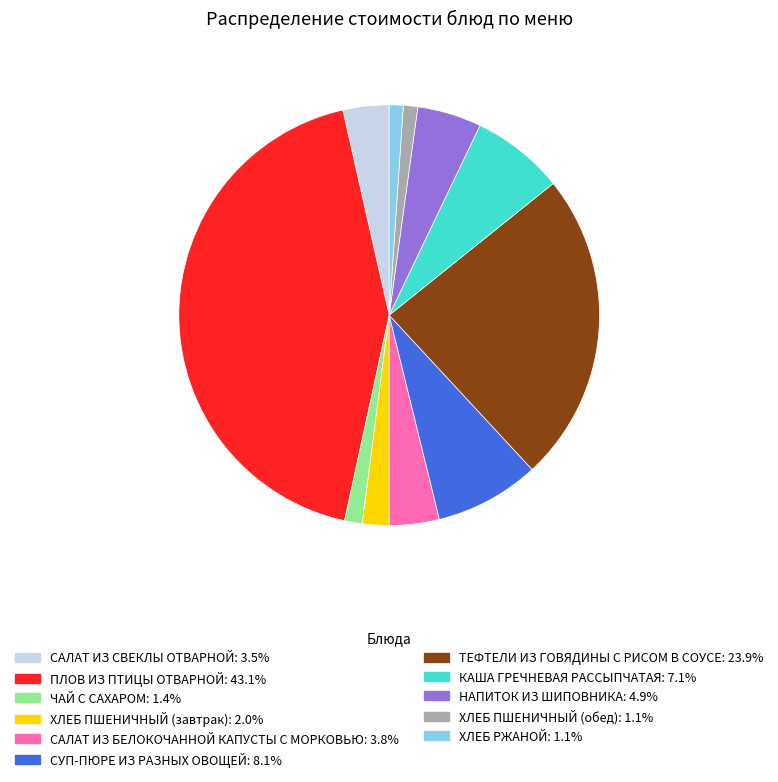

Combined, do НАПИТОК ИЗ ШИПОВНИКА: 4.9% and КАША ГРЕЧНЕВАЯ РАССЫПЧАТАЯ: 7.1% account for over 50%?

No